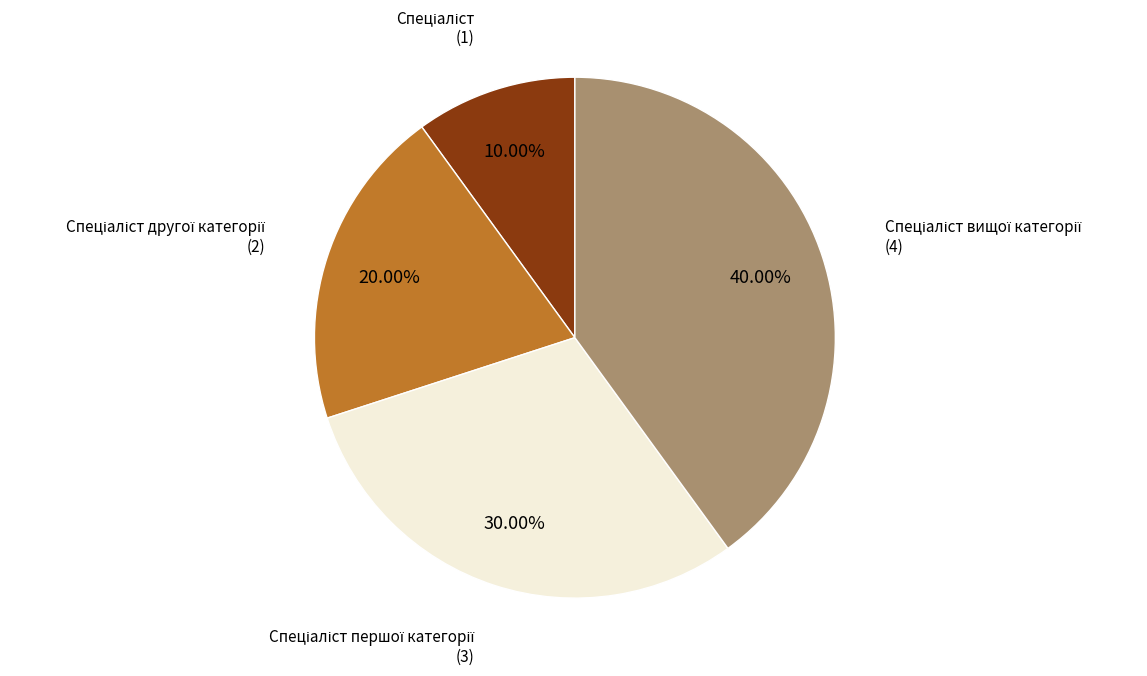

Does any single category account for the majority?

No